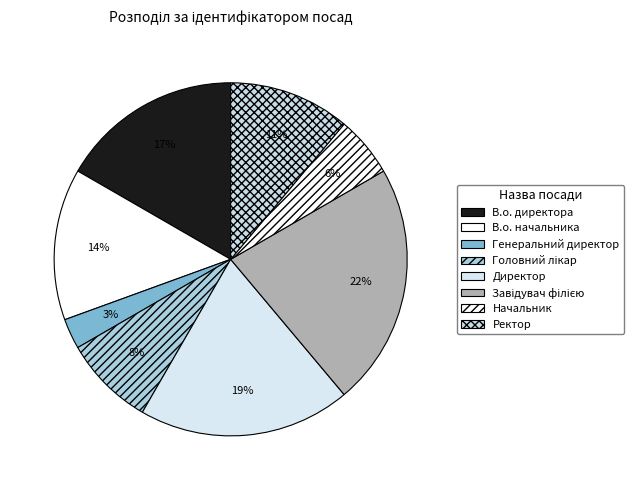

To the nearest percent, what is the average slice percentage?

12%